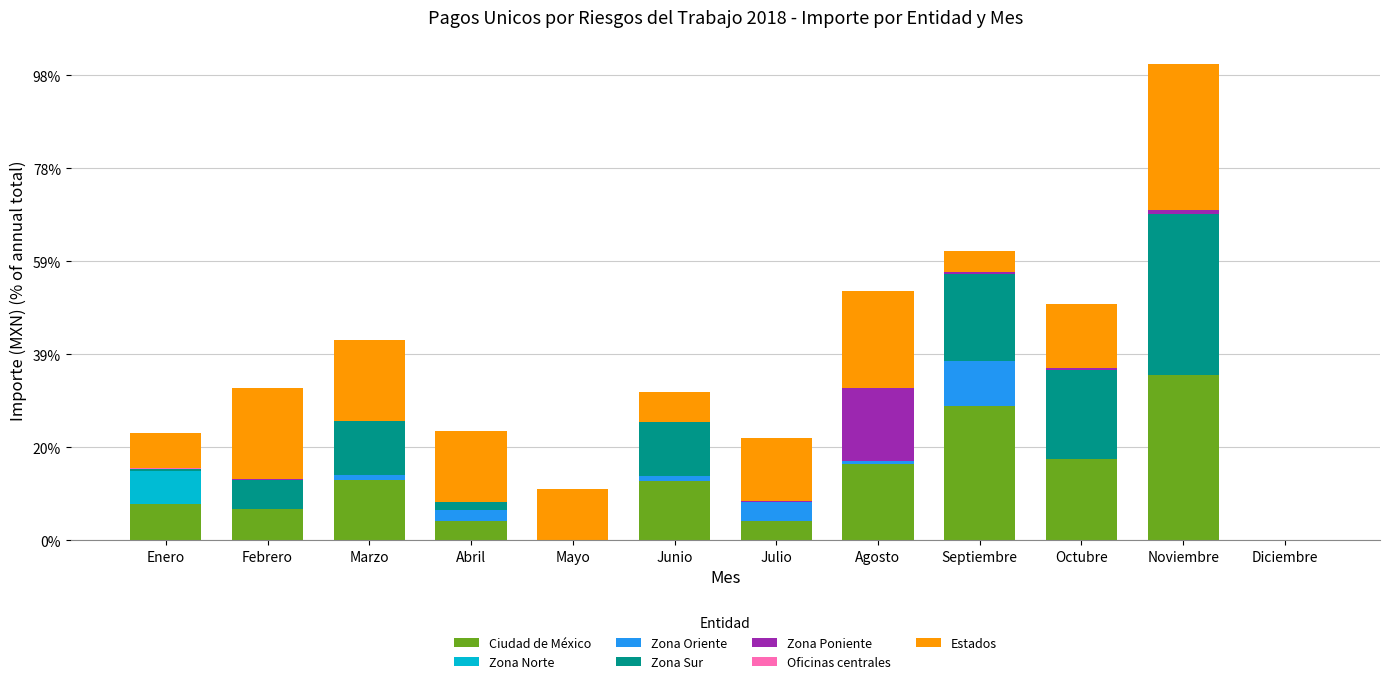

Are the bars horizontal?

No